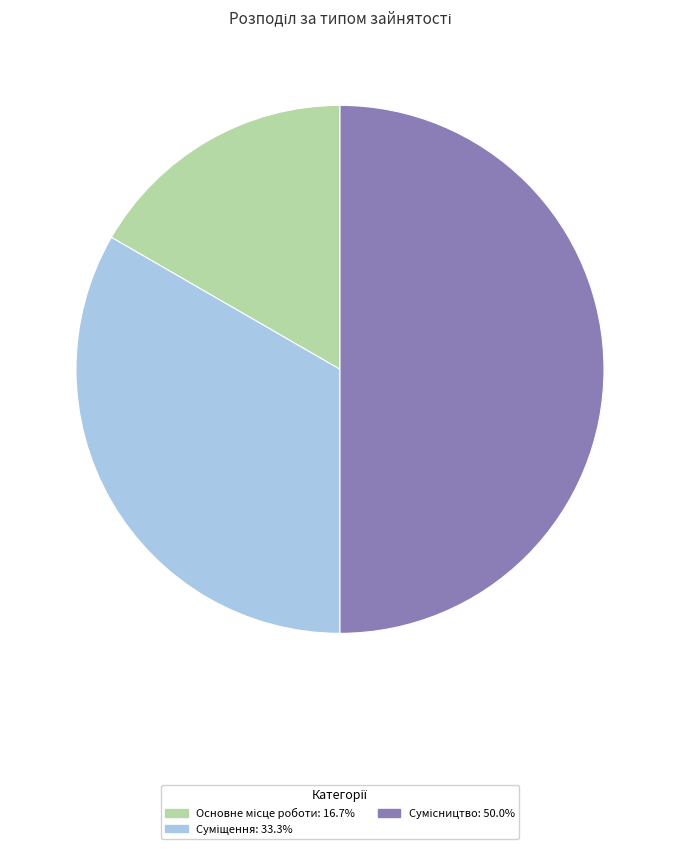

How many slices are in this pie chart?

3